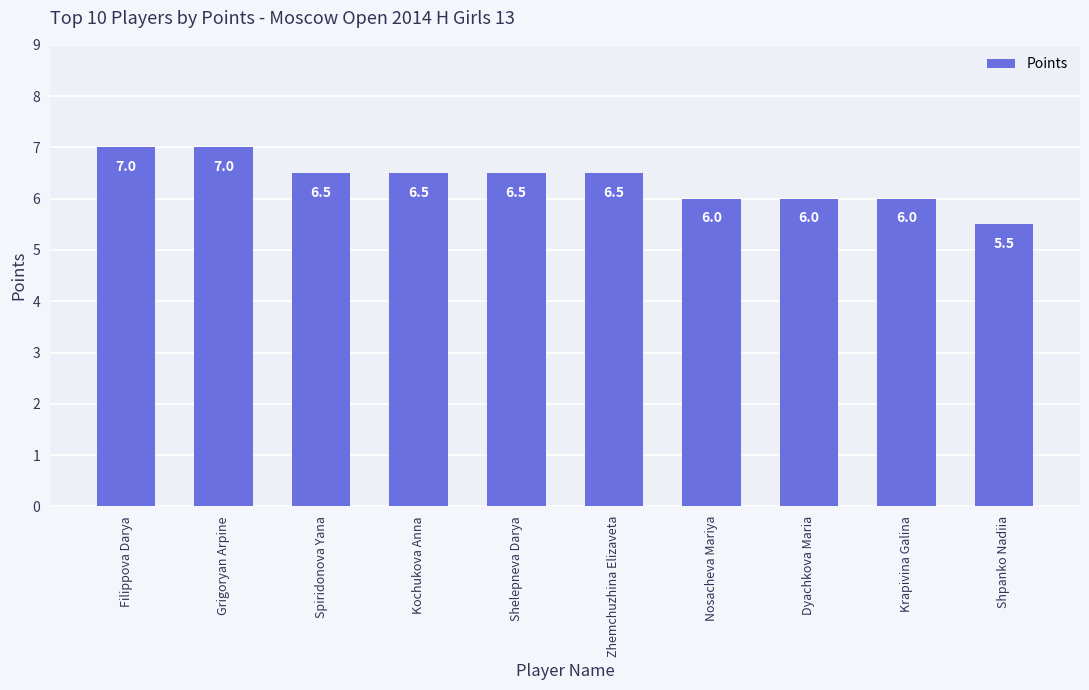

Which category has the lowest value across all series?

Shpanko Nadiia